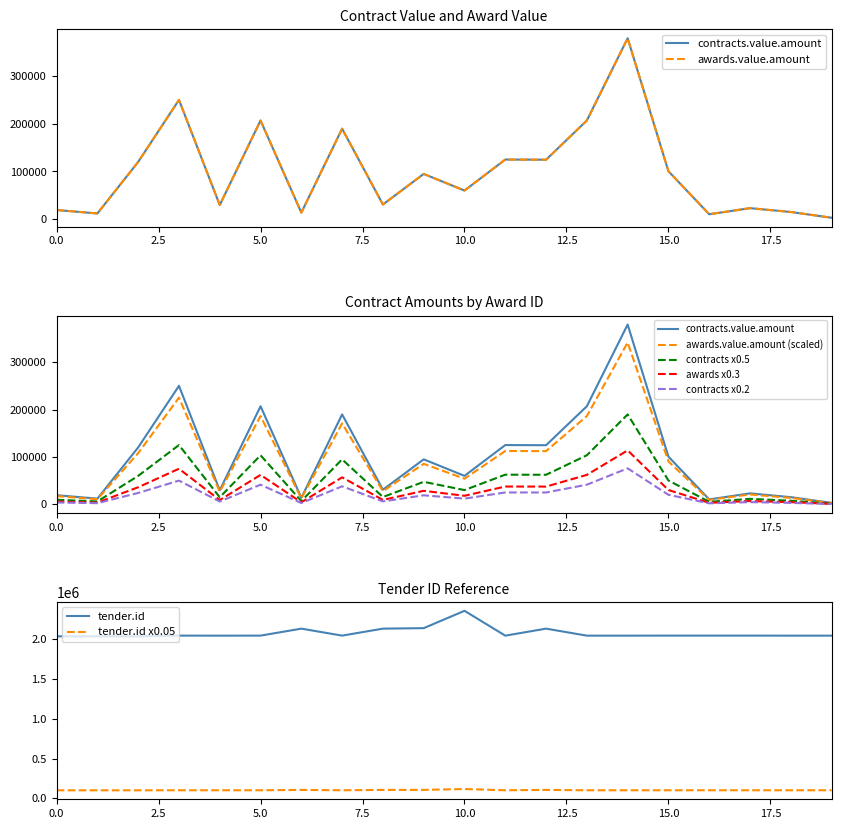

At how many categories does at least one series exceed 1194513?

20